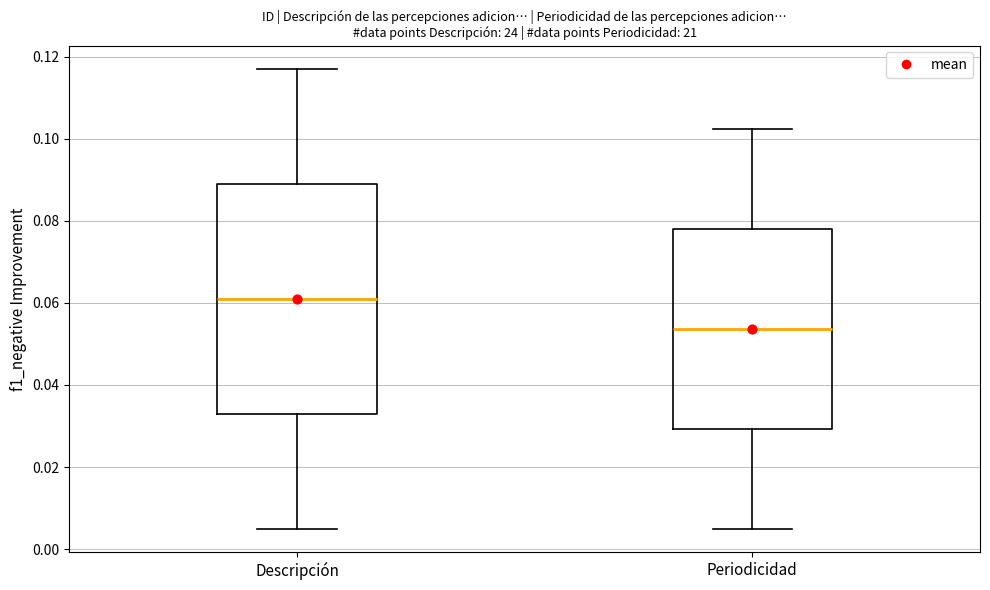

Reading left to right, transcribe this box plot: for each box, give where its median line is, the range the box spans, and where its two whiskers end, as read against the y-axis. The values are not printed on the chart, so give them approximately, as read against the axis.

Descripción: median 0.060, box 0.032 to 0.090, whiskers 0.004 to 0.118
Periodicidad: median 0.054, box 0.030 to 0.078, whiskers 0.004 to 0.102